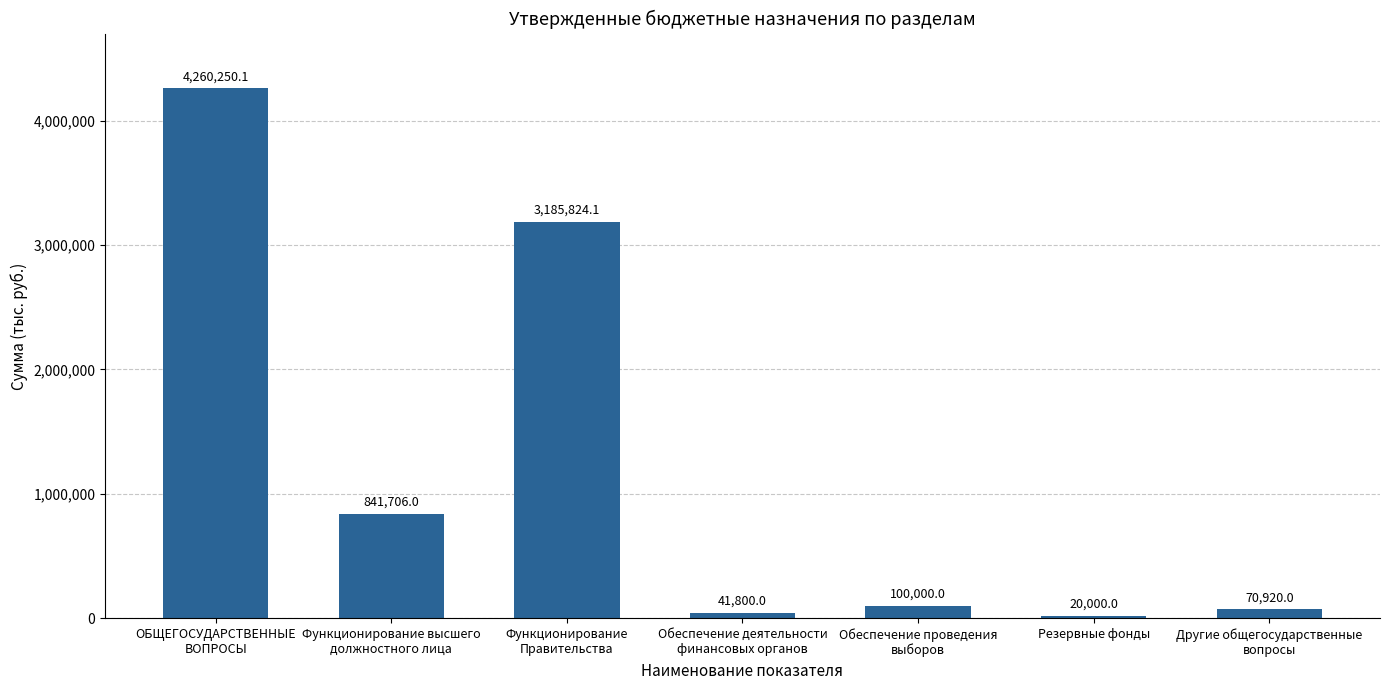

What is the difference between the maximum and second lowest values?

4218450.1